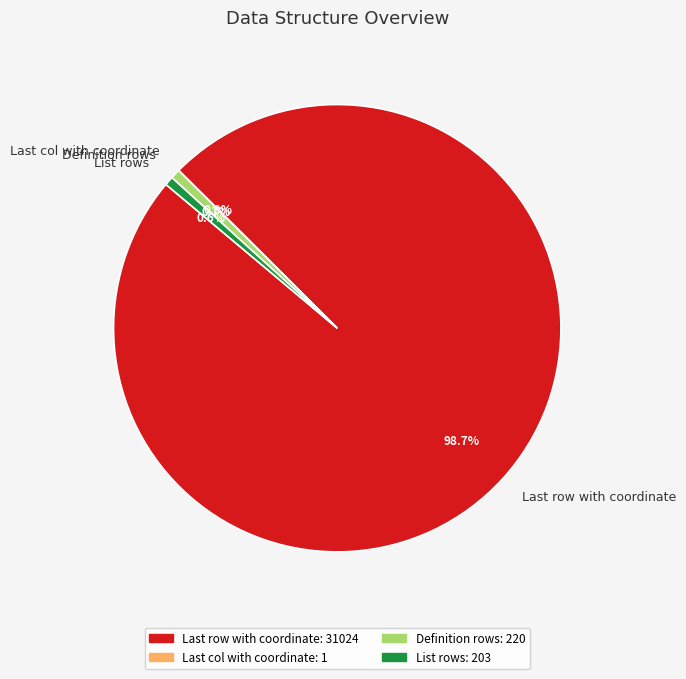

Do Definition rows and List rows together represent more than half of the pie?

No